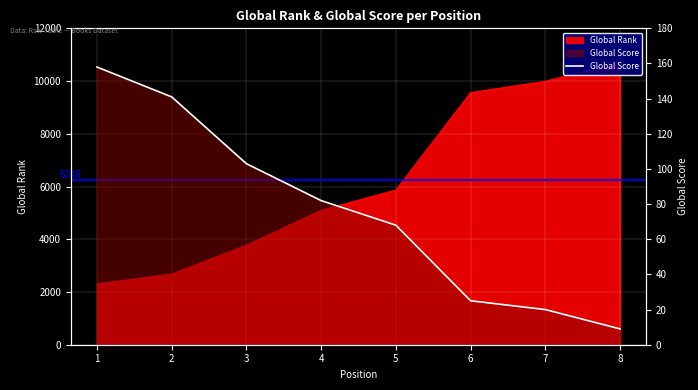

What is the minimum value shown in the chart?

9